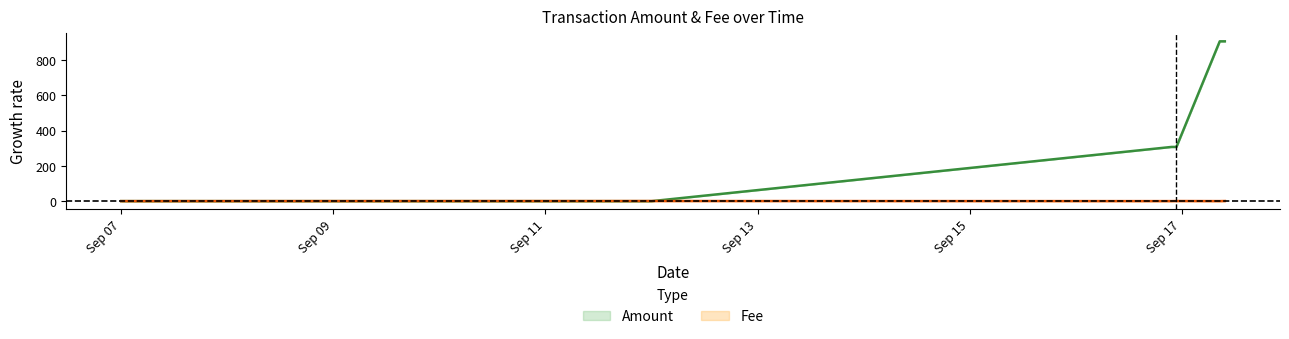

The value of Amount at 2021-09-16 22:48 is 474.9. True or false?

False